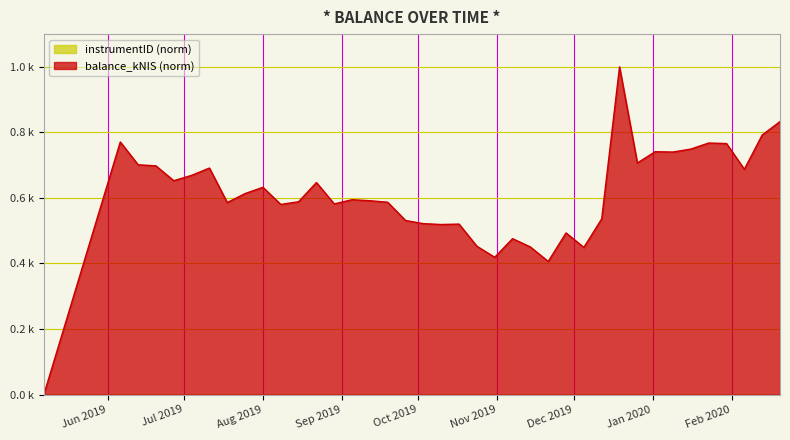

True or false: the data has more than 2 interior local peaks.

True